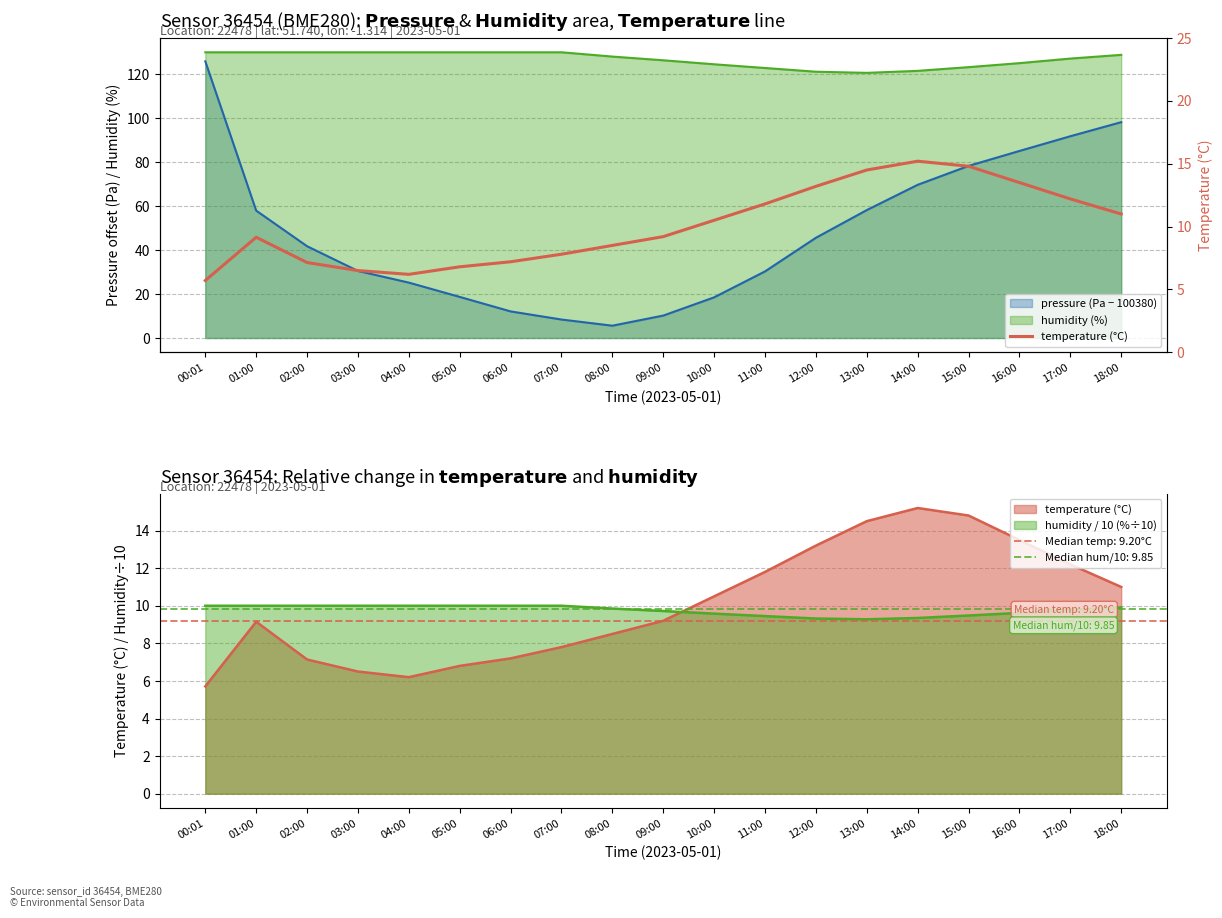

At which category does the chart reach its minimum across all series?

00:01